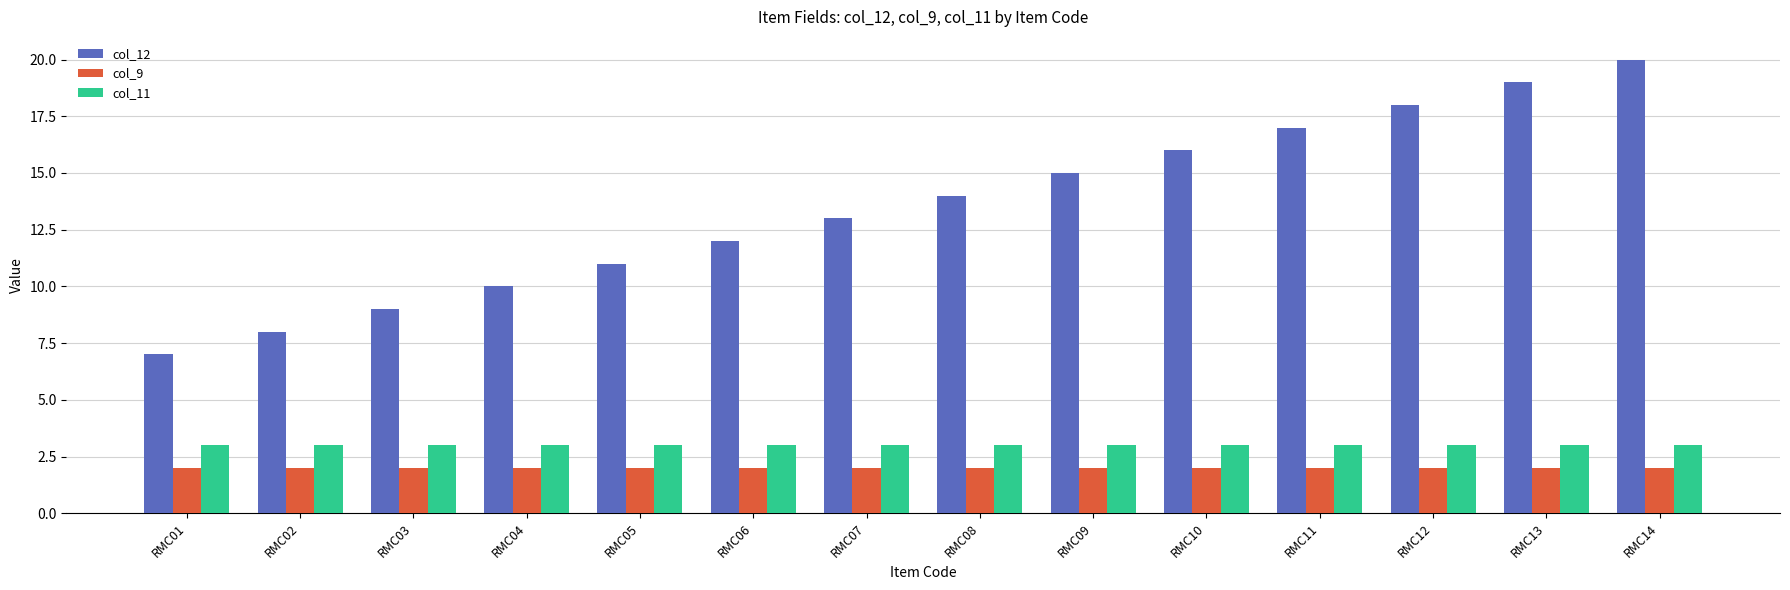

Is it true that col_9 equals 2 at RMC03?

True